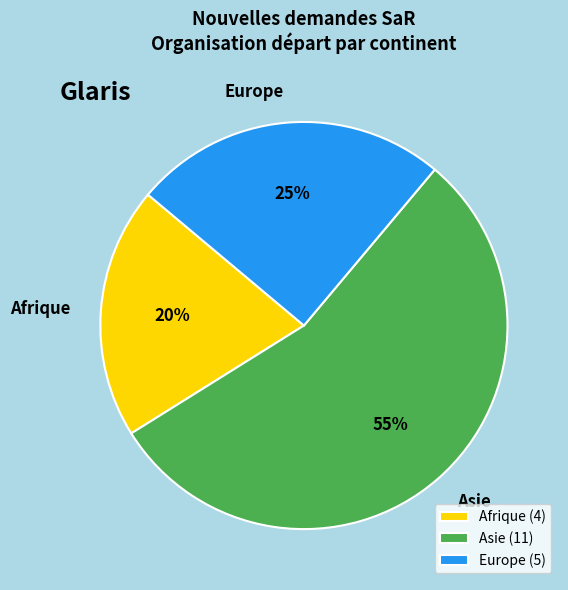

How many slices are in this pie chart?

3